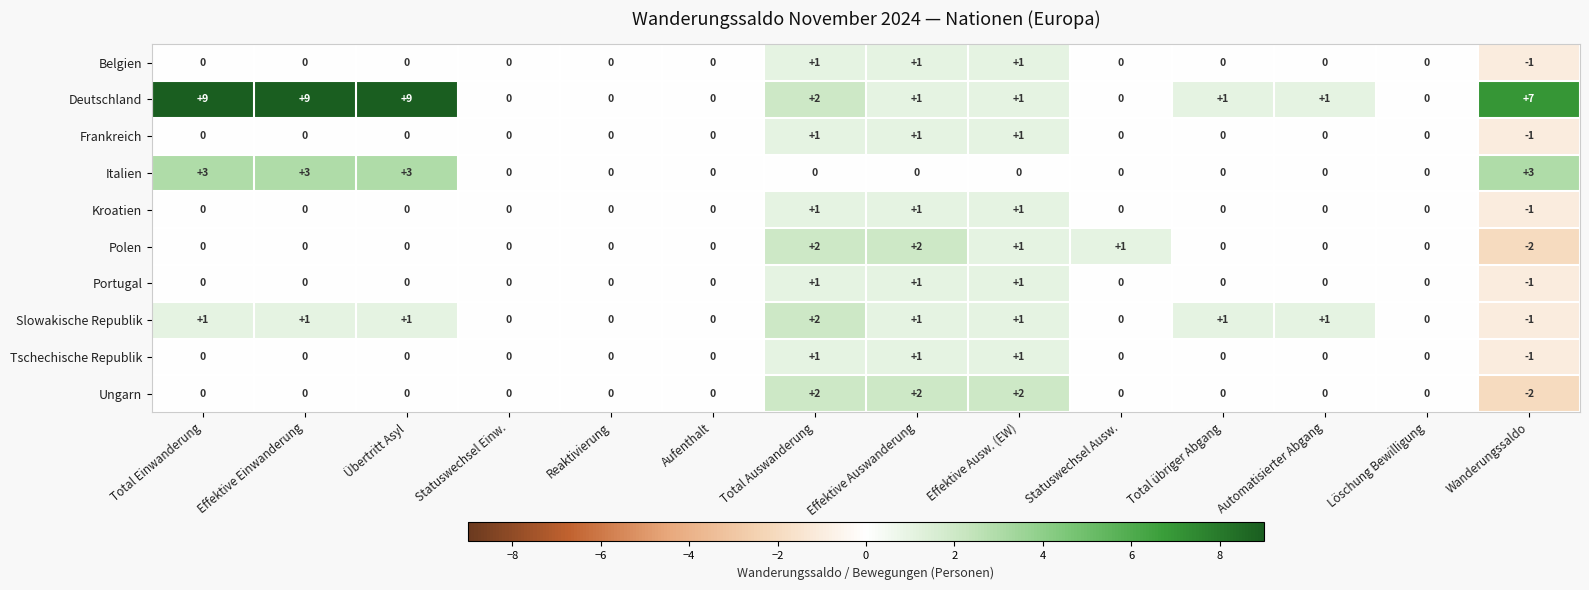

At how many categories does at least one series exceed 3?

4